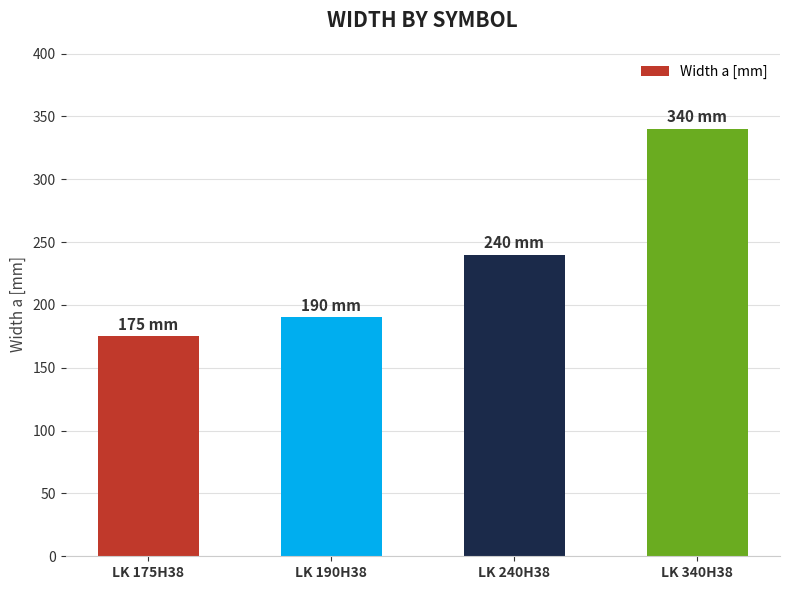

Rank the categories by value from lowest to highest.

LK 175H38, LK 190H38, LK 240H38, LK 340H38